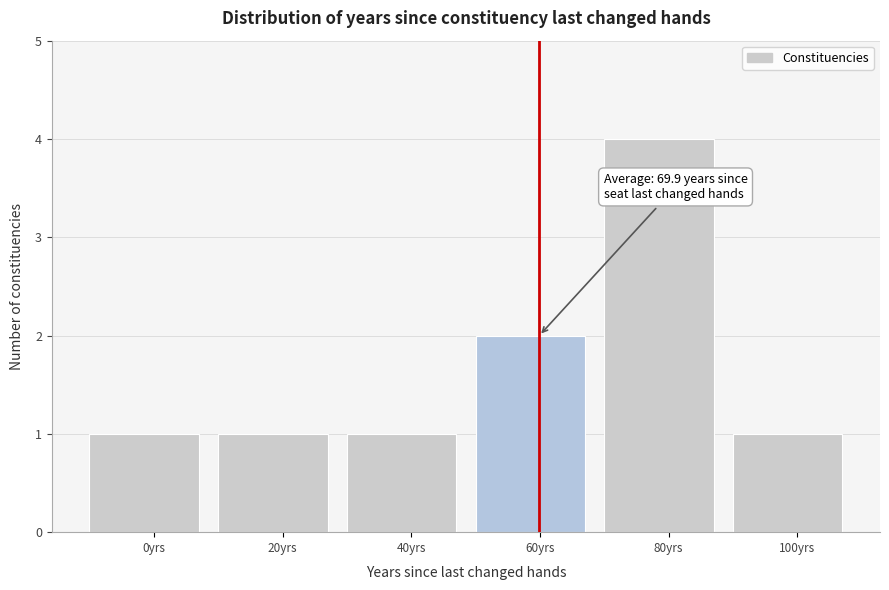

Reading right to left, transcribe all the data shown in this chart.

1	4	2	1	1	1